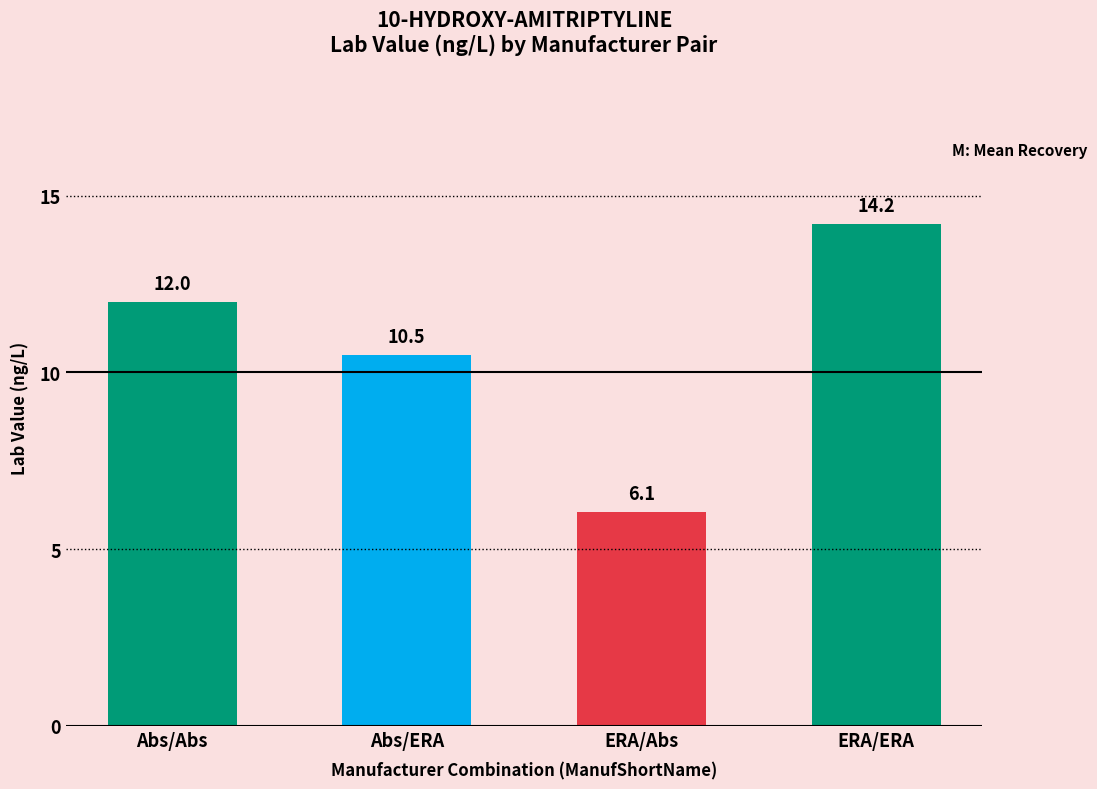

Count the number of categories in the chart.

4